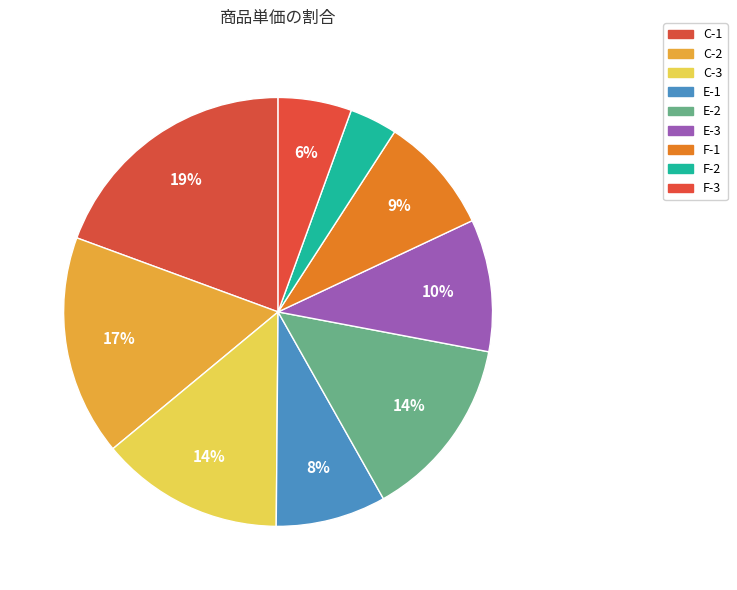

Count the number of slices in the pie.

9